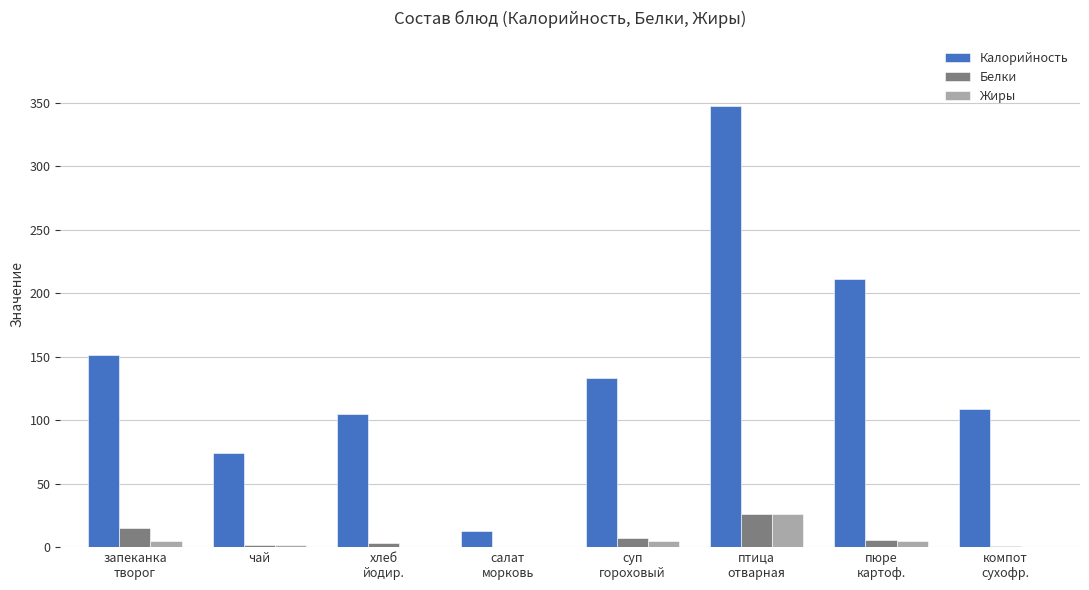

Where does the Калорийность series first go above 133?

запеканка
творог